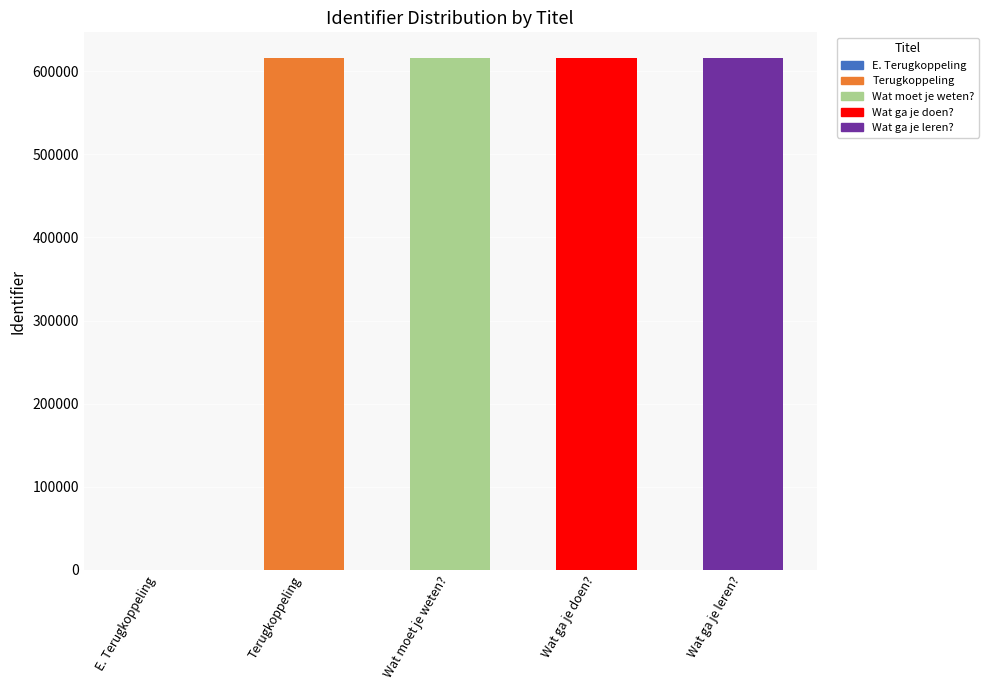

Approximately how many times larger is the value at Terugkoppeling compared to Wat moet je weten??

1.0